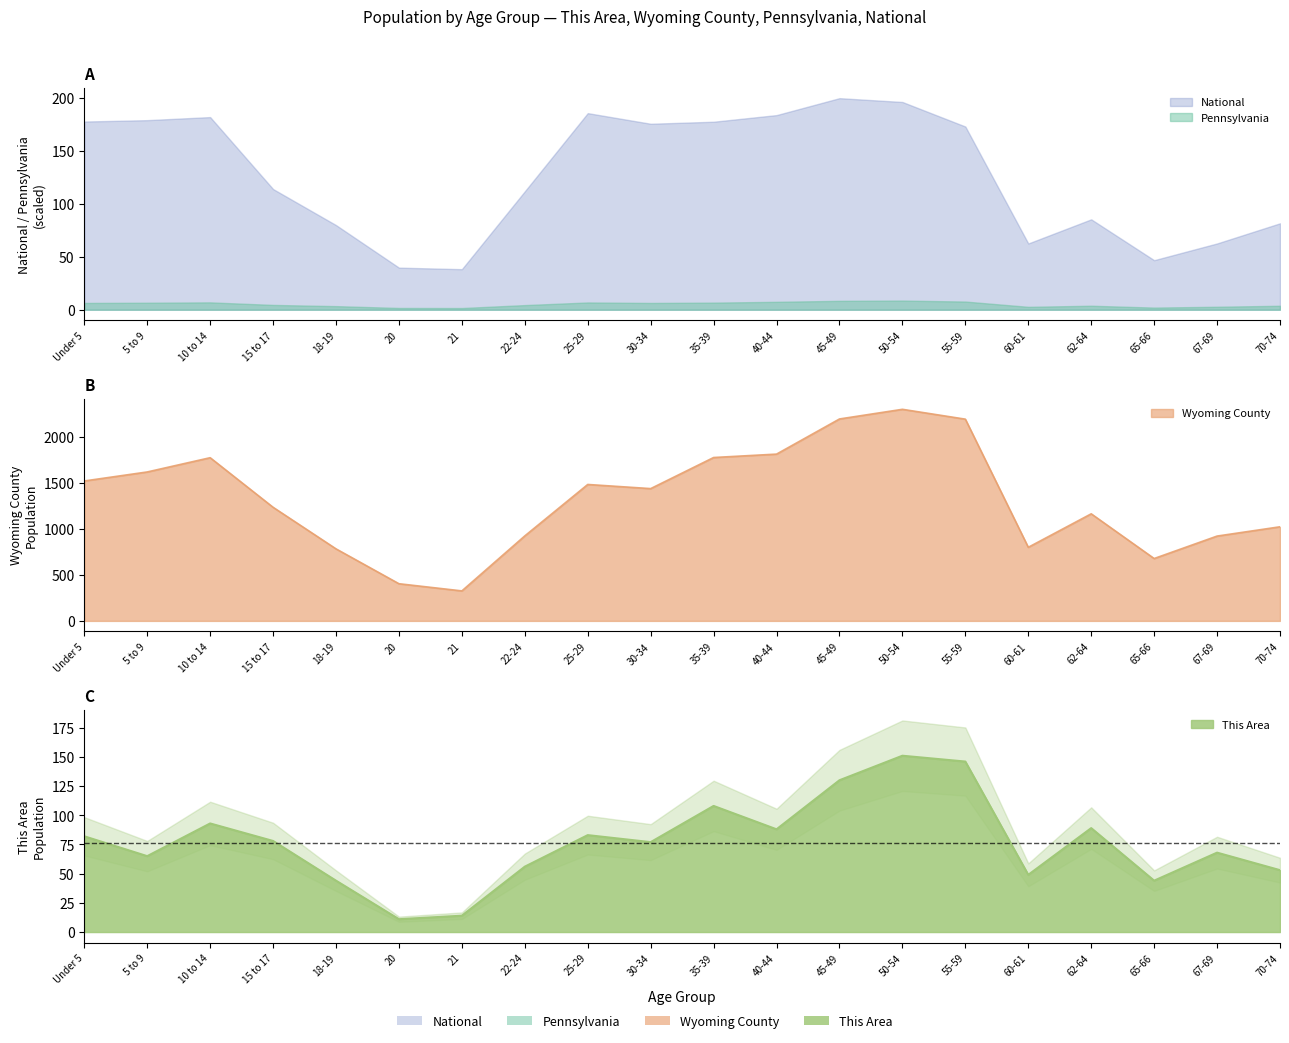

At which label does Wyoming County first exceed 1438?

Under 5